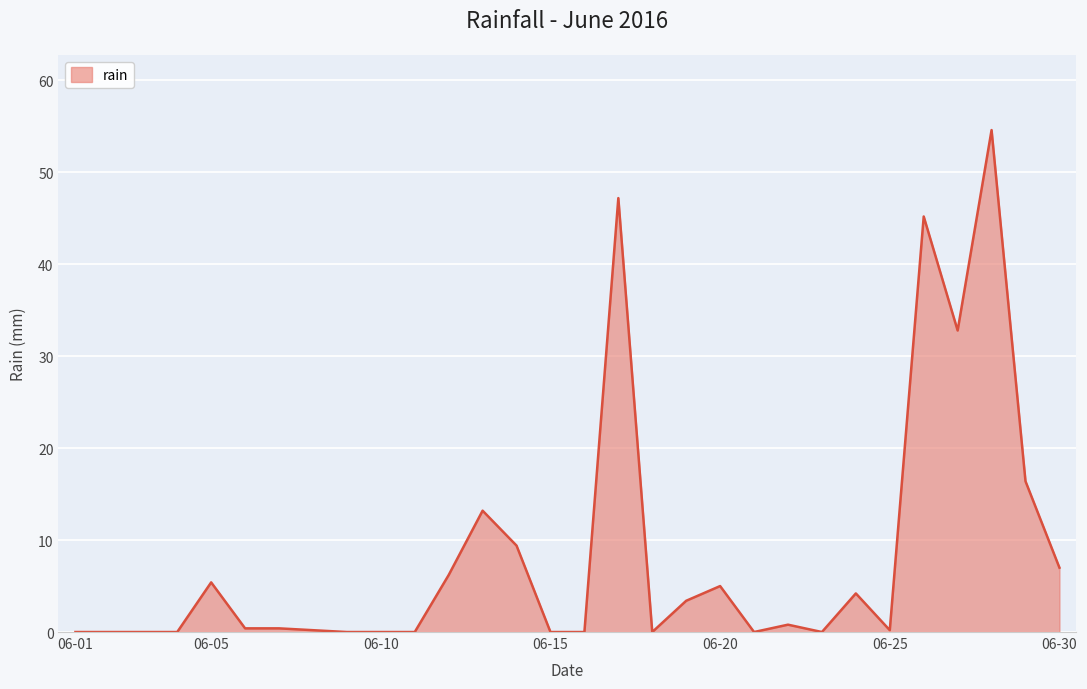

What is the greatest value displayed?

54.6